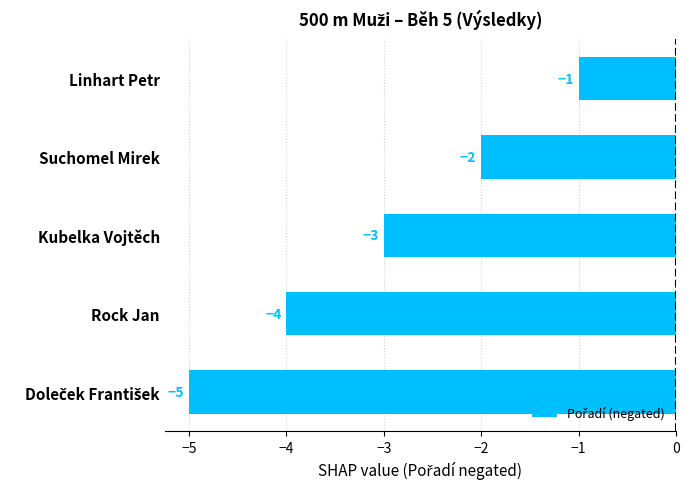

Is it true that the value at Rock Jan is -4?

True